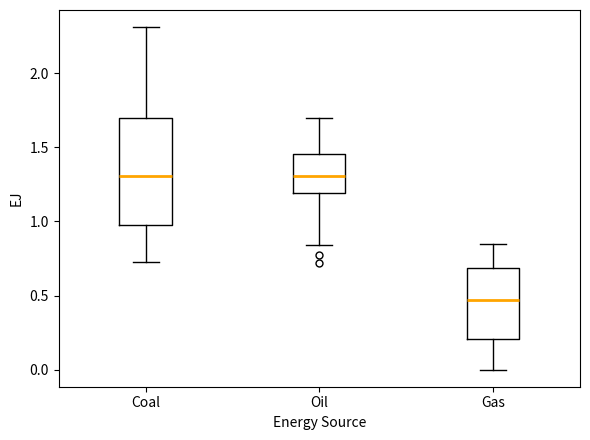

Reading left to right, transcribe this box plot: for each box, give where its median line is, the range the box spans, and where its two whiskers end, as read against the y-axis. The values are not printed on the chart, so give them approximately, as read against the axis.

Coal: median 1.30, box 0.95 to 1.70, whiskers 0.75 to 2.30
Oil: median 1.30, box 1.20 to 1.45, whiskers 0.85 to 1.70
Gas: median 0.45, box 0.20 to 0.70, whiskers 0.00 to 0.85